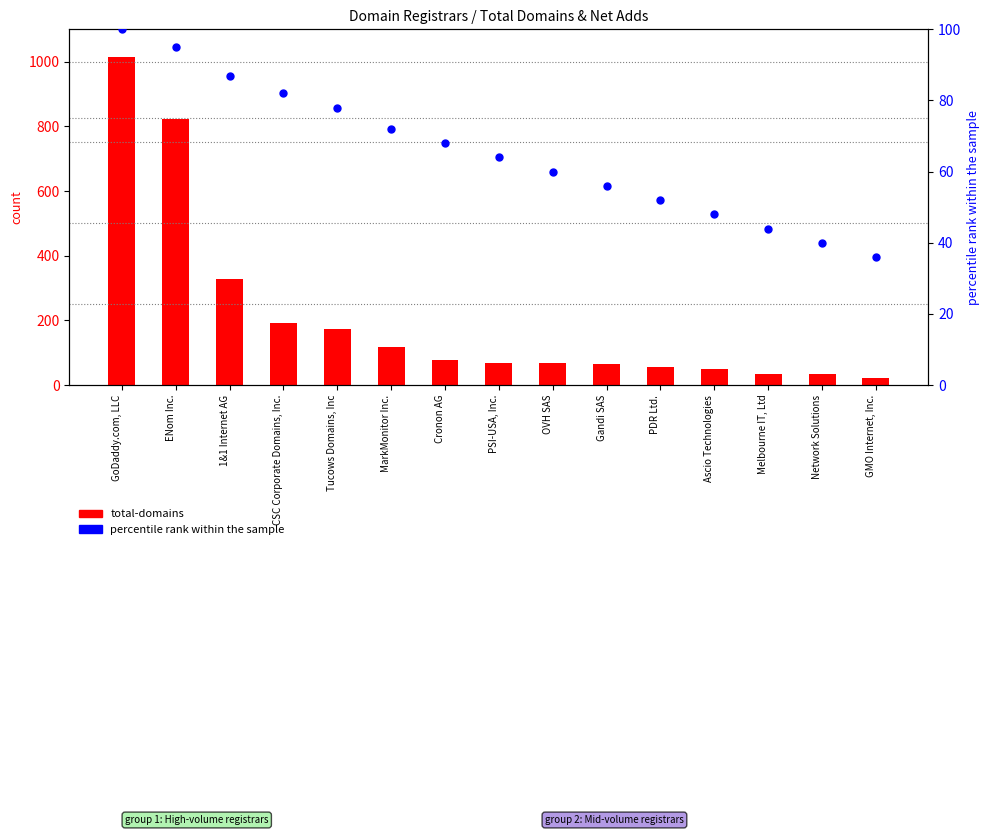

Which series reaches the minimum Y coordinate?

total-domains